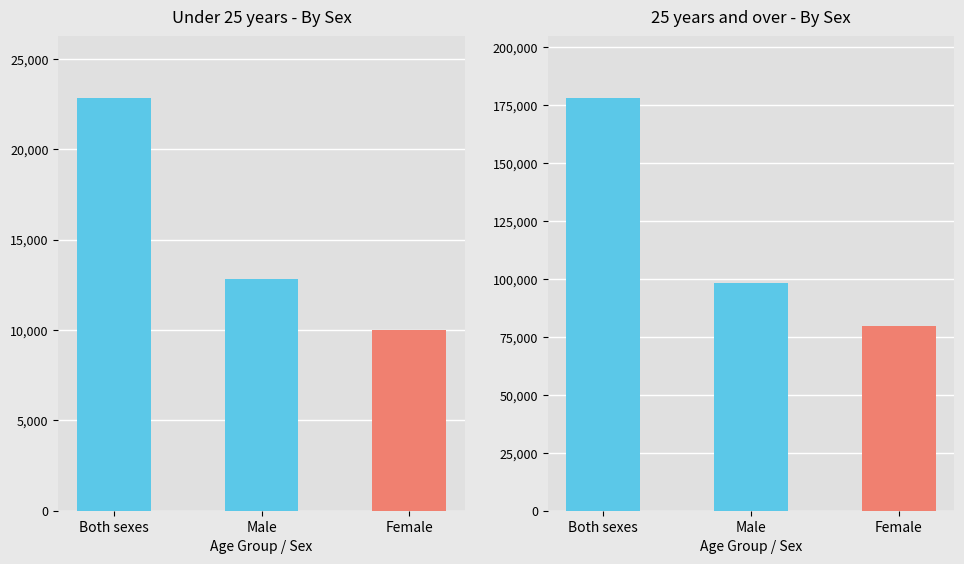

Does the chart contain any negative values?

No